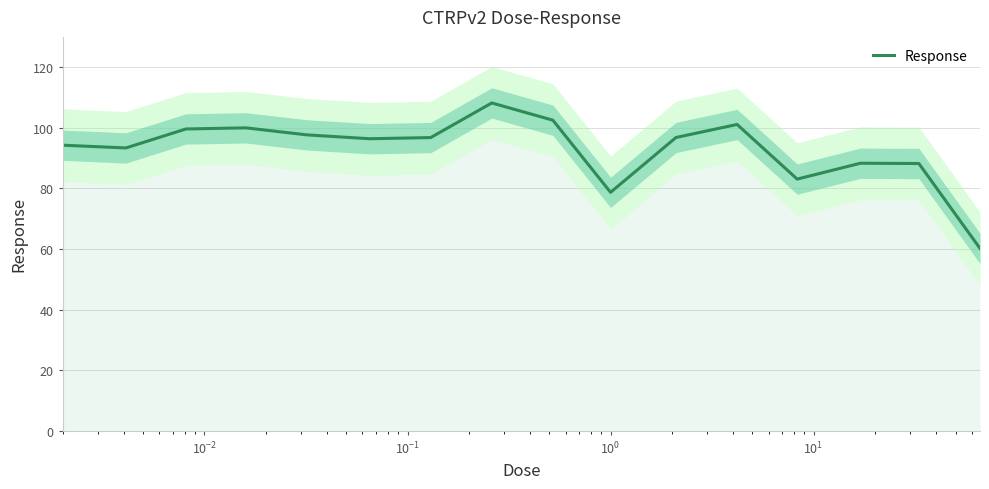

How many values are below 96?

7